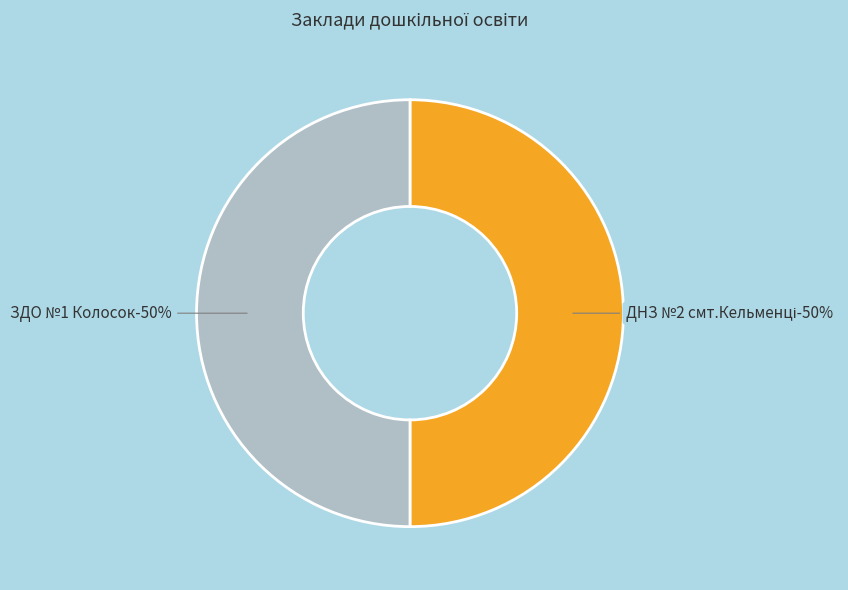

How many segments does this pie chart have?

2